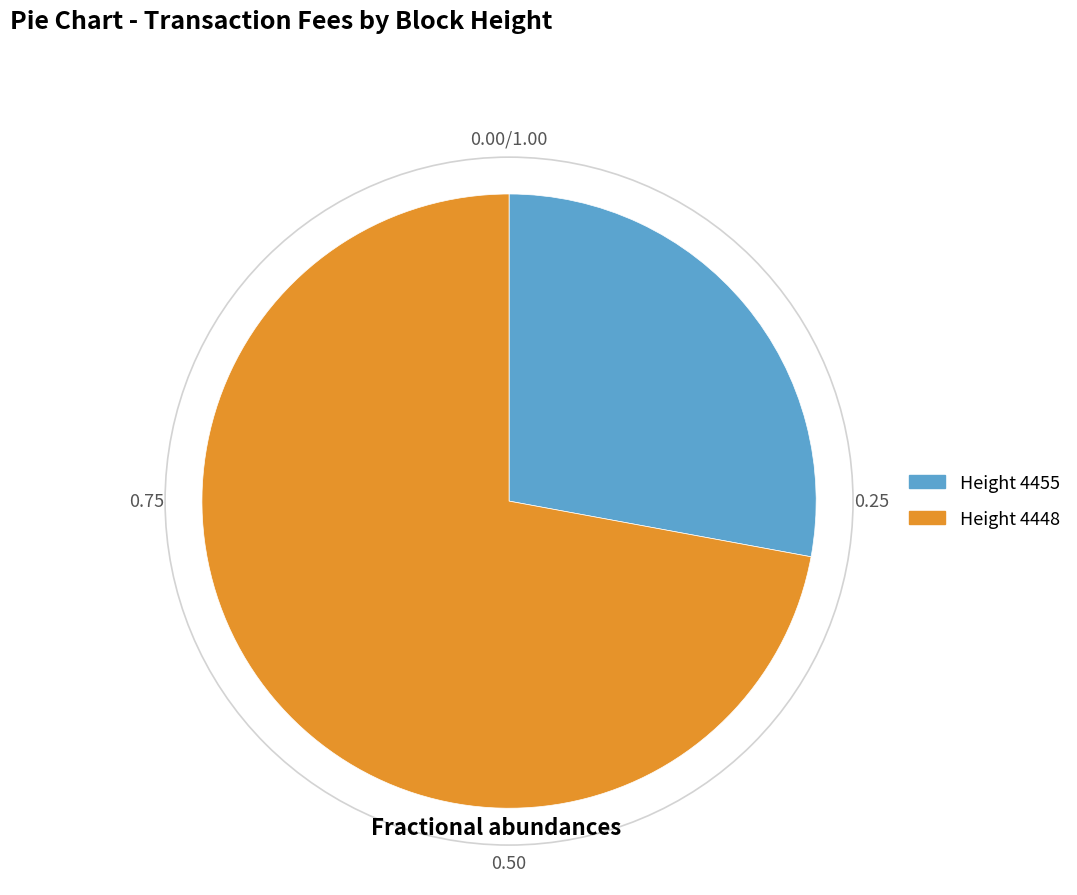

Do Height 4448 and Height 4455 together represent more than half of the pie?

Yes